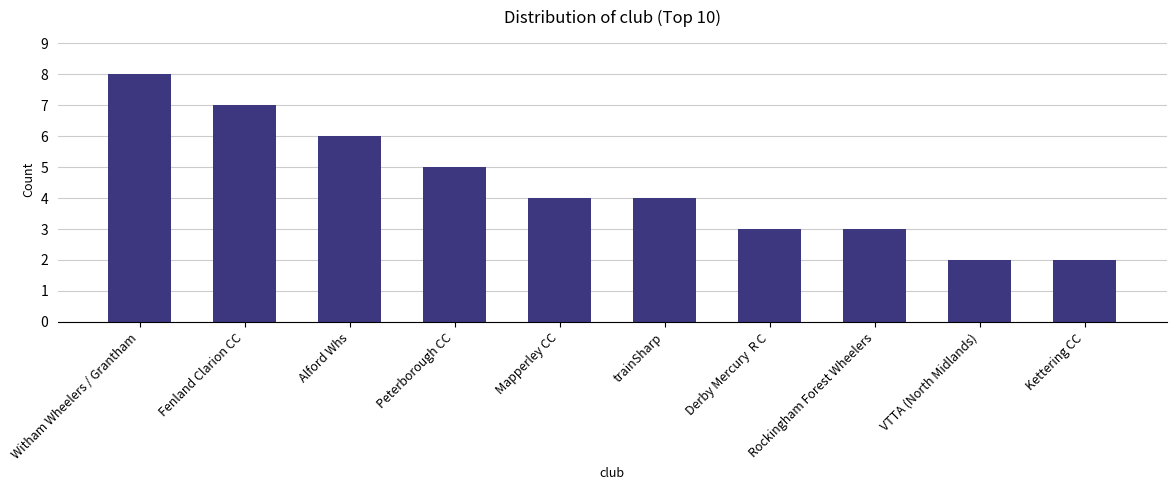

Approximately how many times larger is the value at Peterborough CC compared to Derby Mercury  R C?

1.7